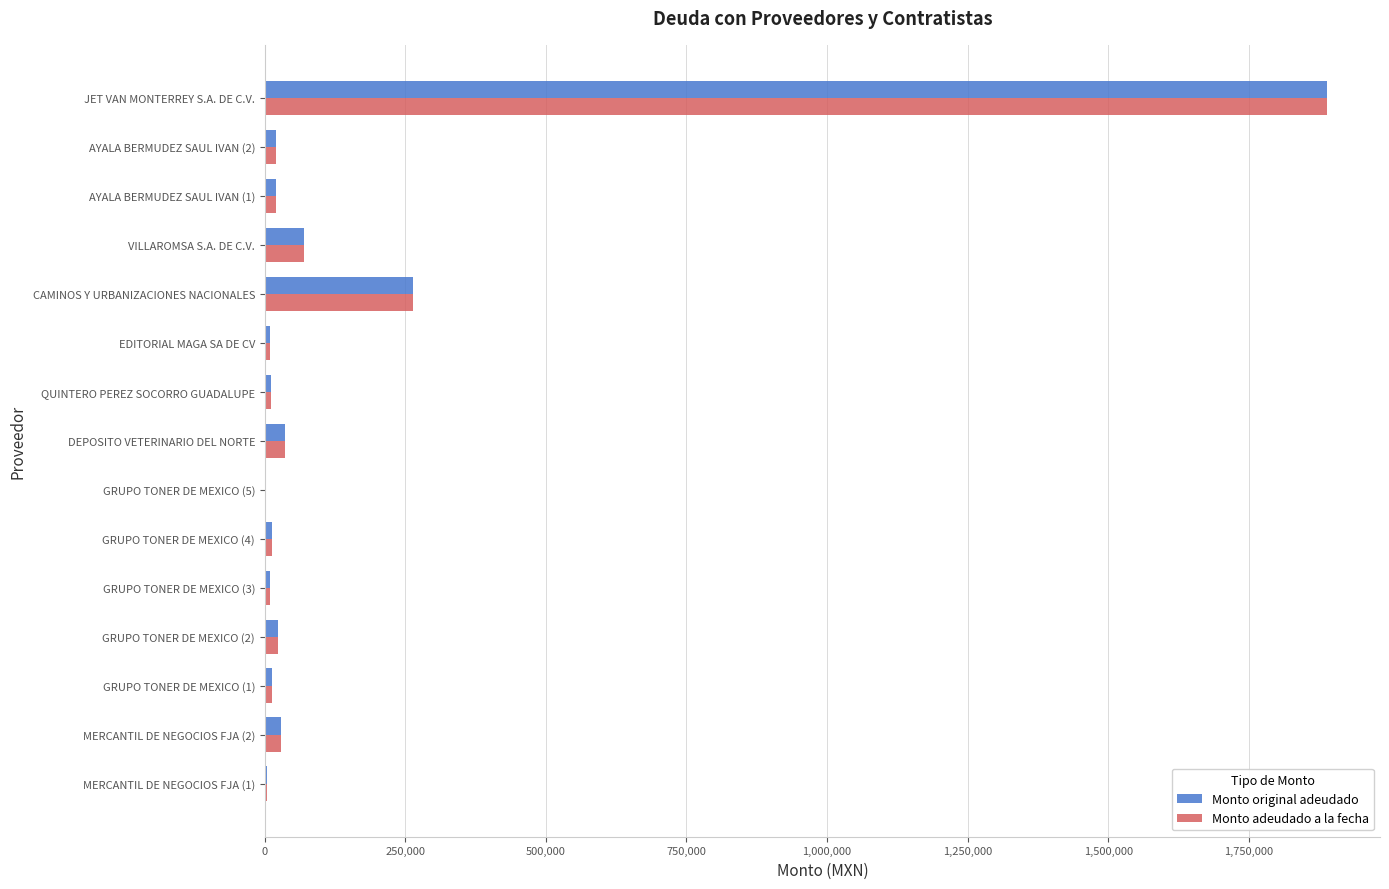

What are all the series names shown in the legend?

Monto original adeudado, Monto adeudado a la fecha